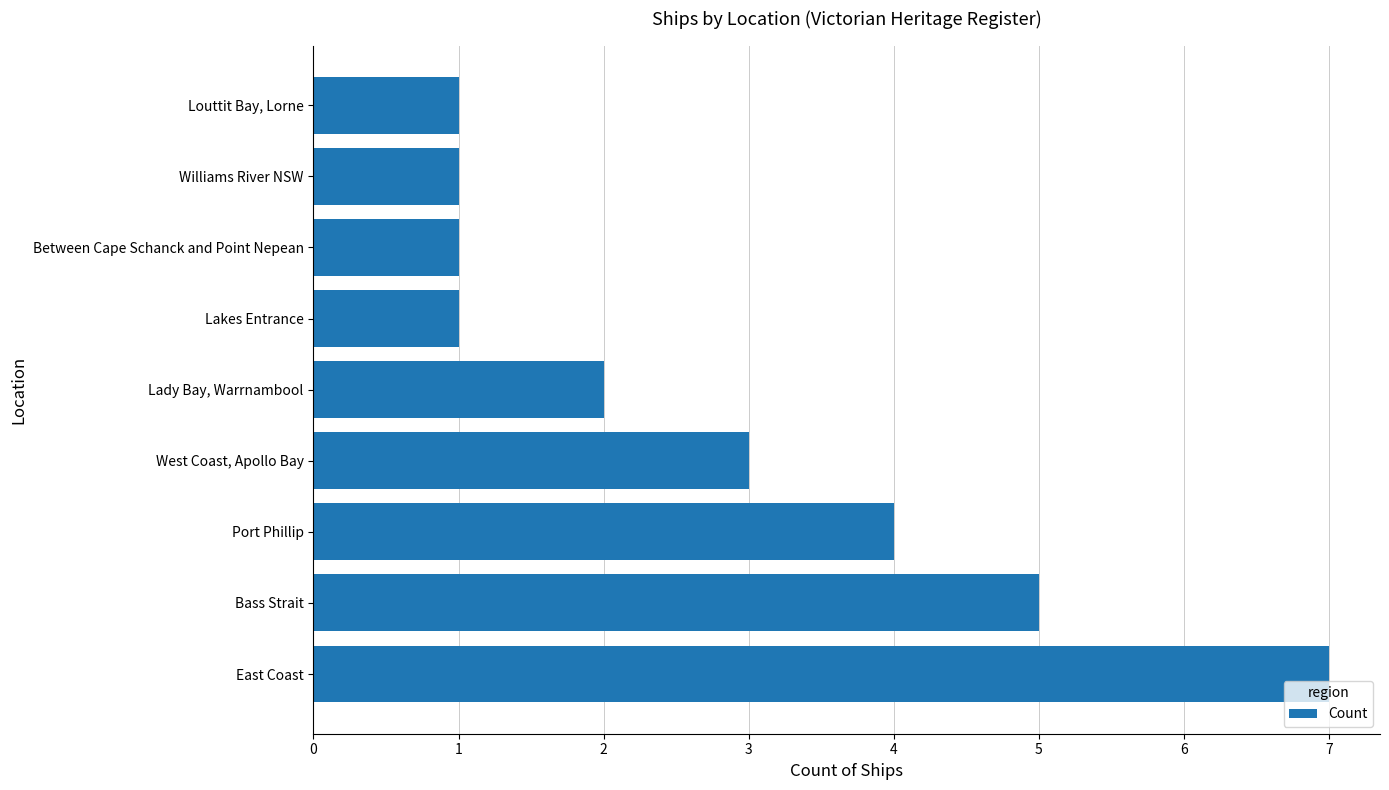

Approximately how many times larger is the value at Lakes Entrance compared to Between Cape Schanck and Point Nepean?

1.0